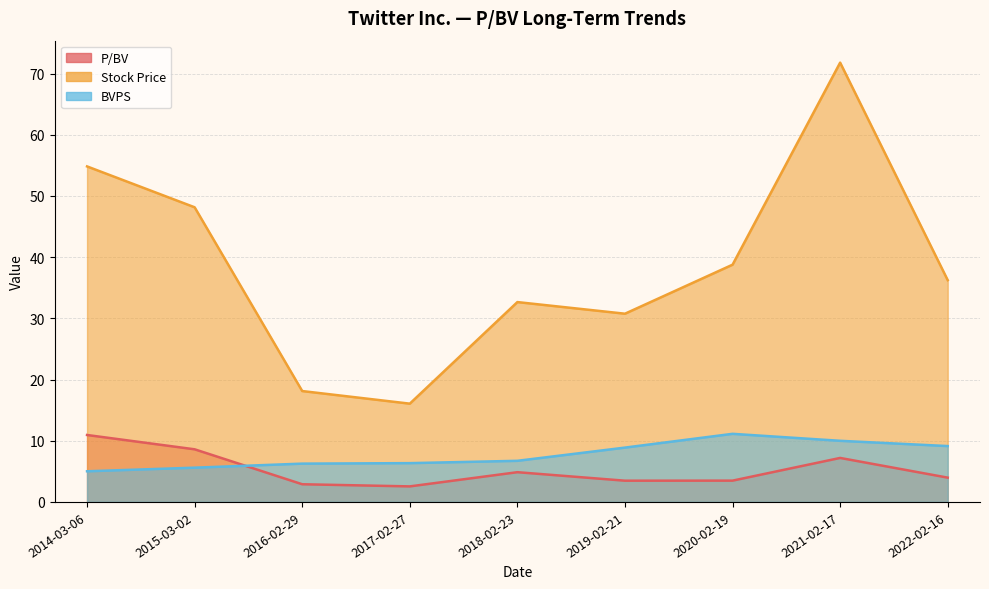

Where does the P/BV series first go above 3?

2022-02-16